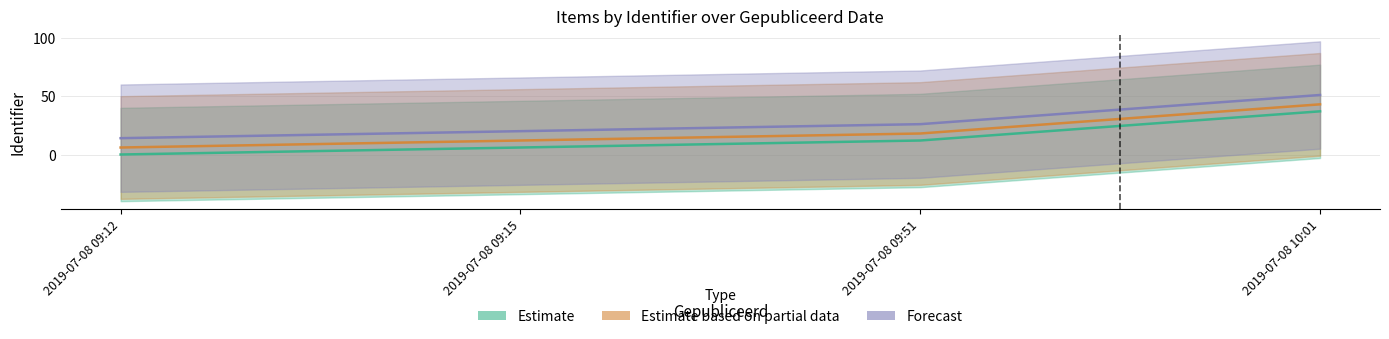

How many data points in Estimate are above 12?

1